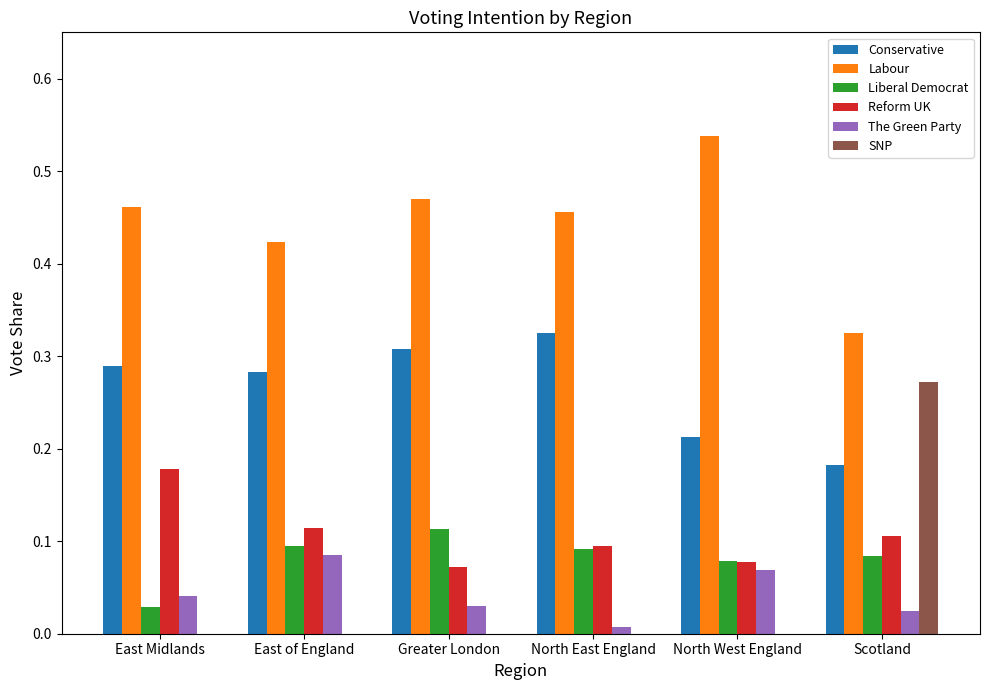

At which label does SNP reach its peak?

Scotland